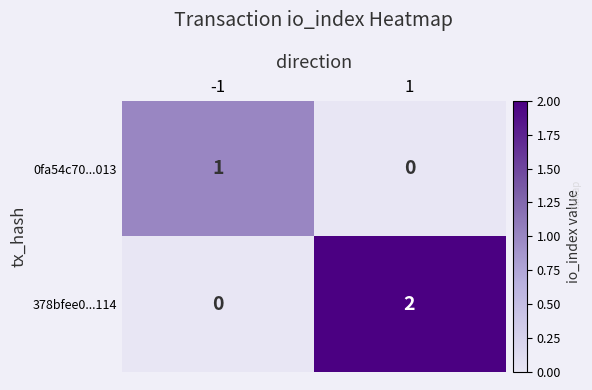

Rank the series at 1 from highest to lowest value.

378bfee0...114, 0fa54c70...013